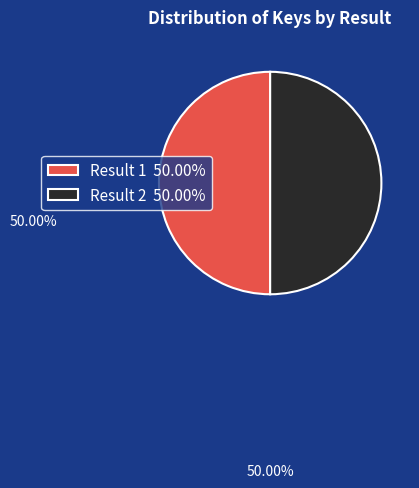

Approximately how many times larger is the value at Result 2 50.00% compared to Result 1 50.00%?

1.0